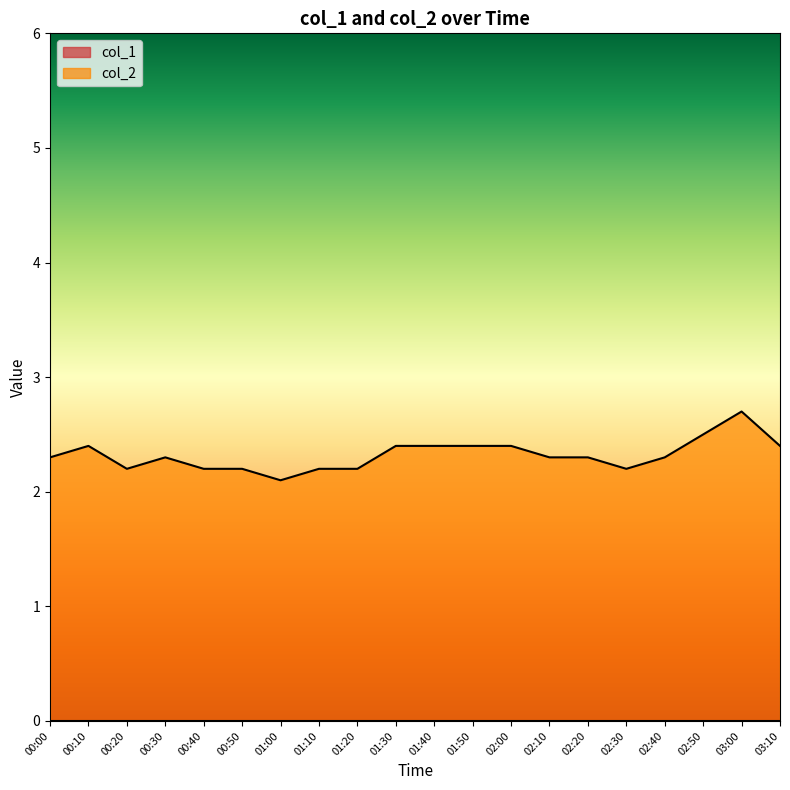

What is the ratio of the value at 01:30 to the value at 01:50?

1.0